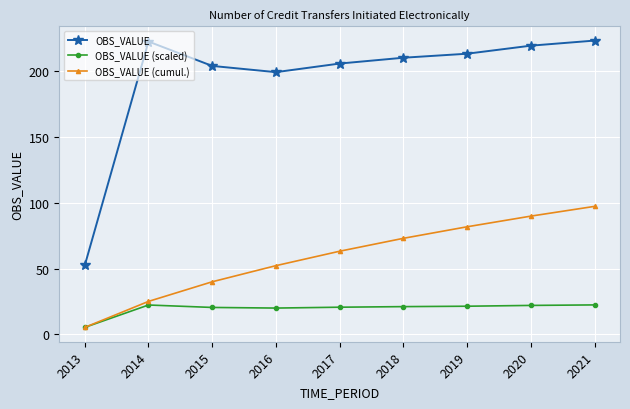

Which series has the largest total across all categories?

OBS_VALUE